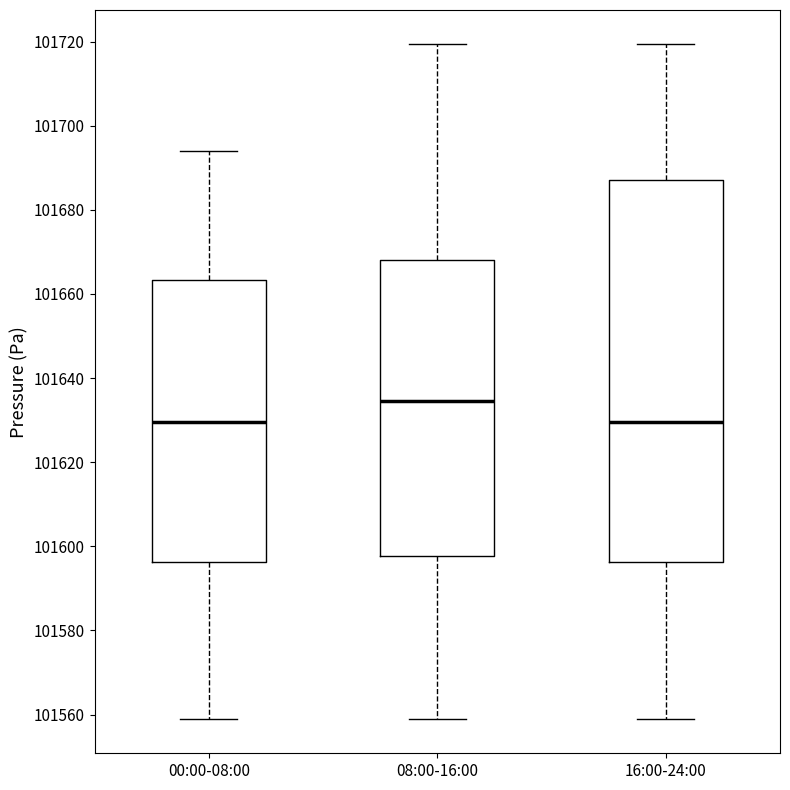

Where is the lower edge of the box for 16:00-24:00 on the y-axis? The values are not printed on the chart, so give them approximately, as read against the axis.

101596